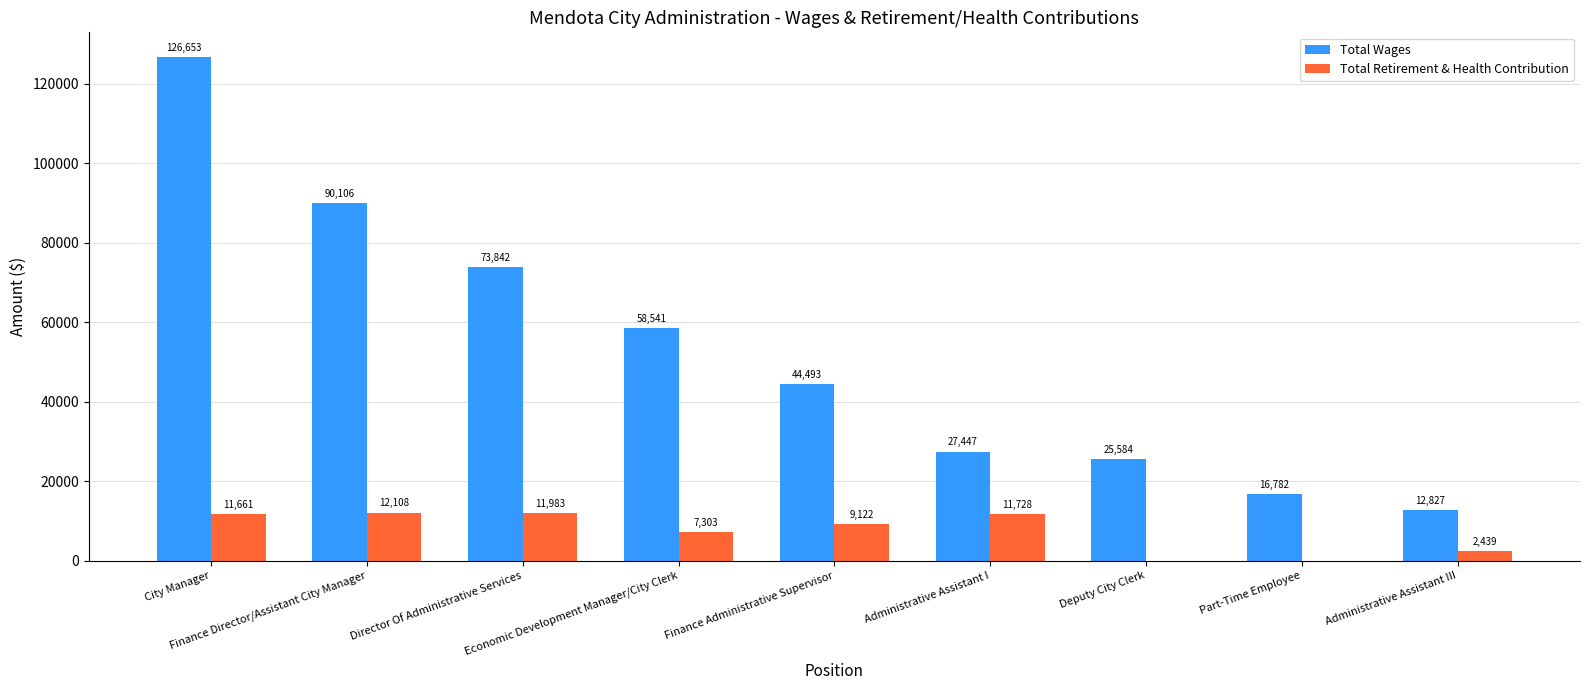

How many series are shown in this chart?

2